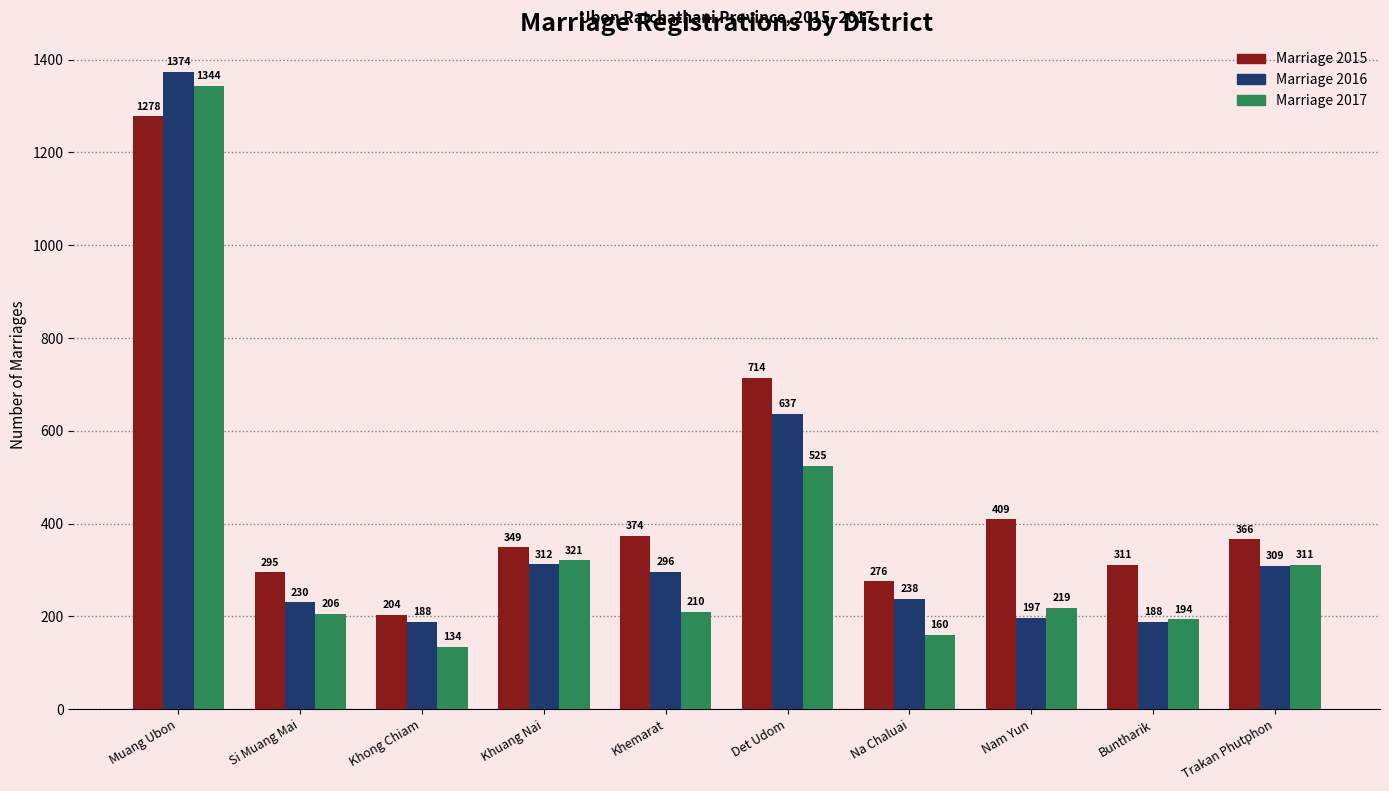

Is it true that Marriage 2016 equals 138 at Si Muang Mai?

False